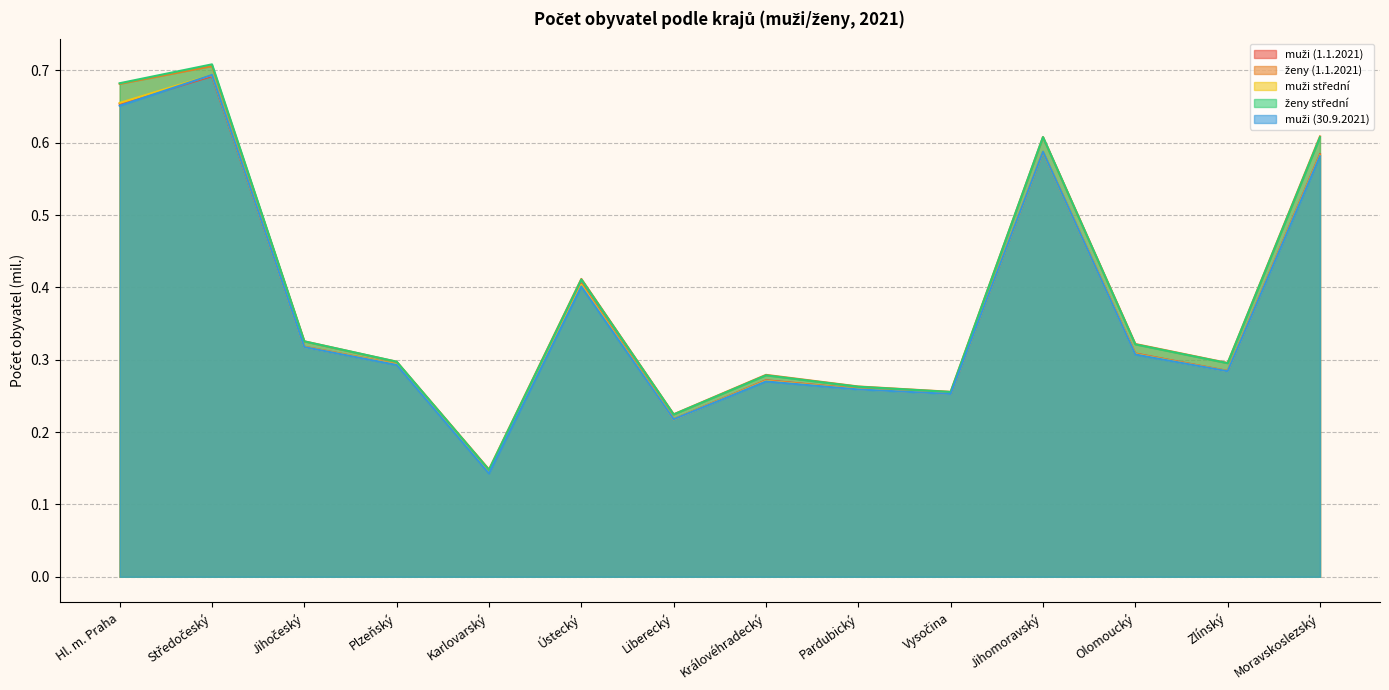

Where is the first local maximum for ženy střední?

Středočeský